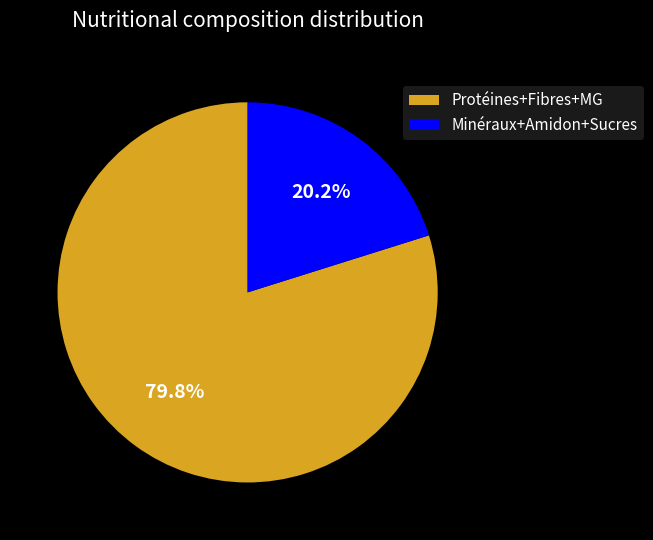

How much of the chart is everything except Protéines+Fibres+MG?

20.2%